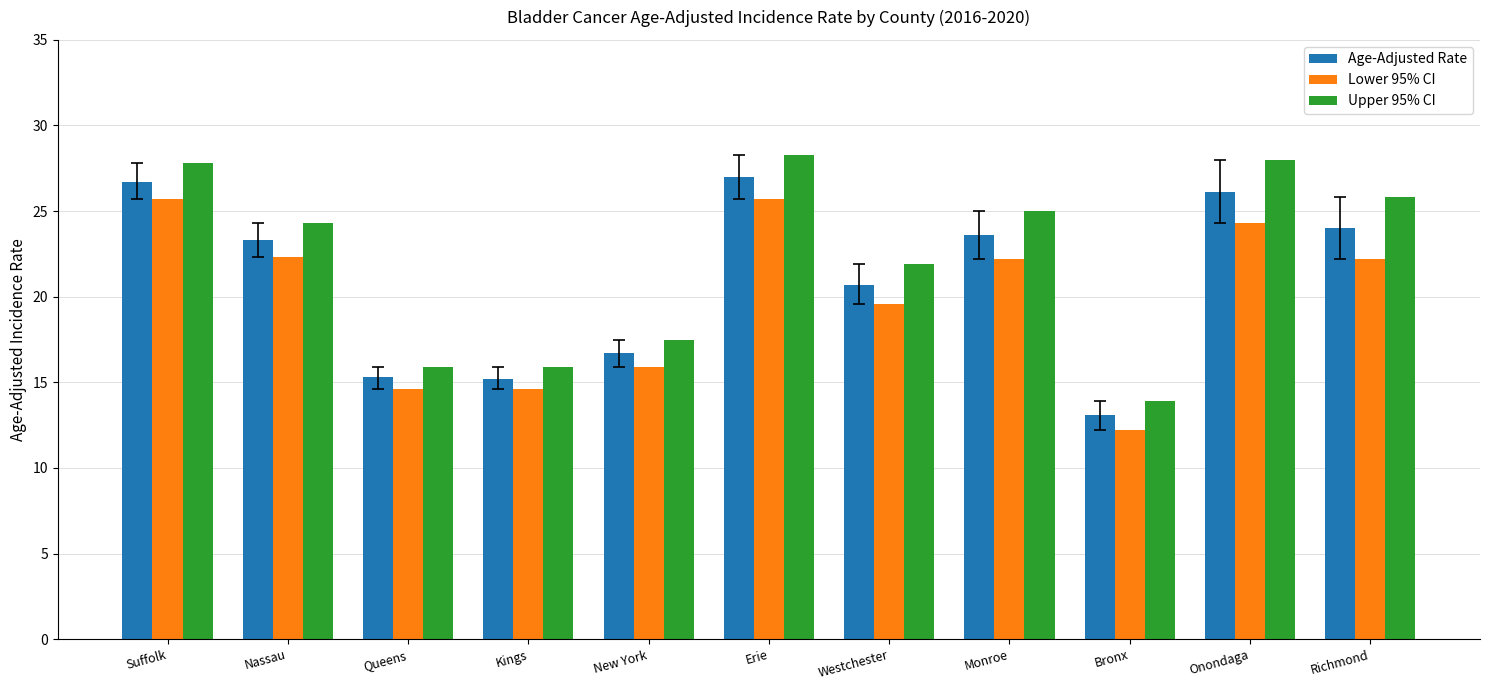

What is the sum of the Upper 95% CI values at Monroe and Westchester?

46.9